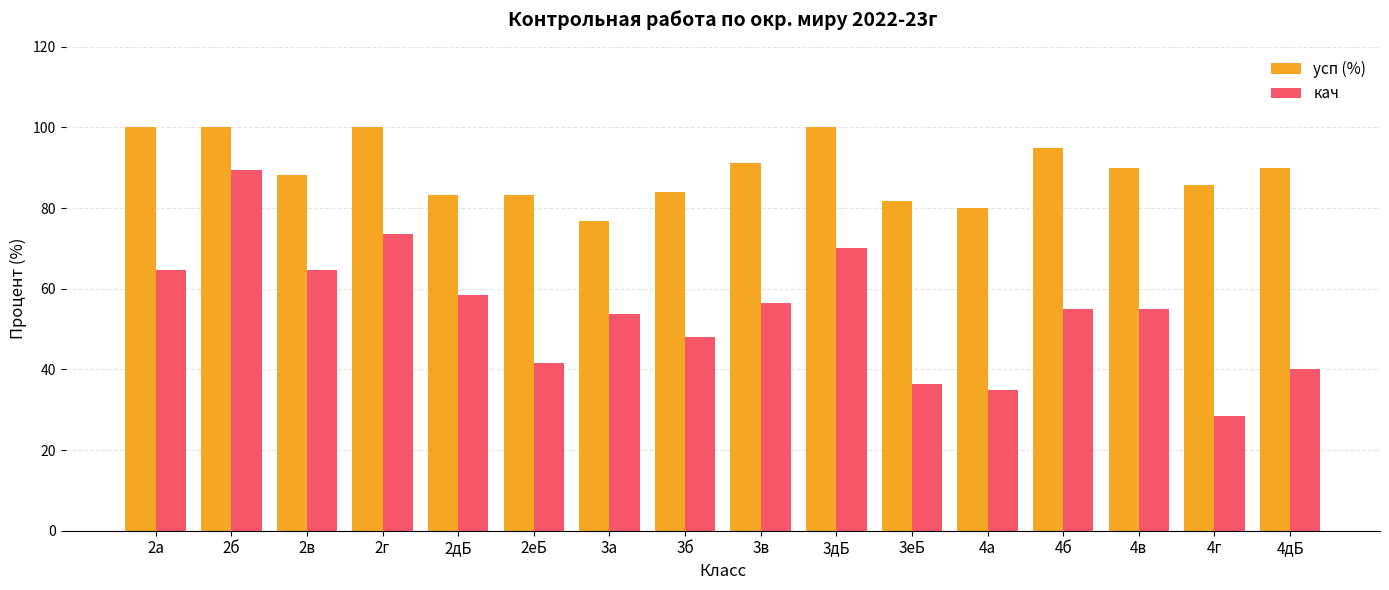

Rank the series by their average value, from highest to lowest.

усп (%), кач